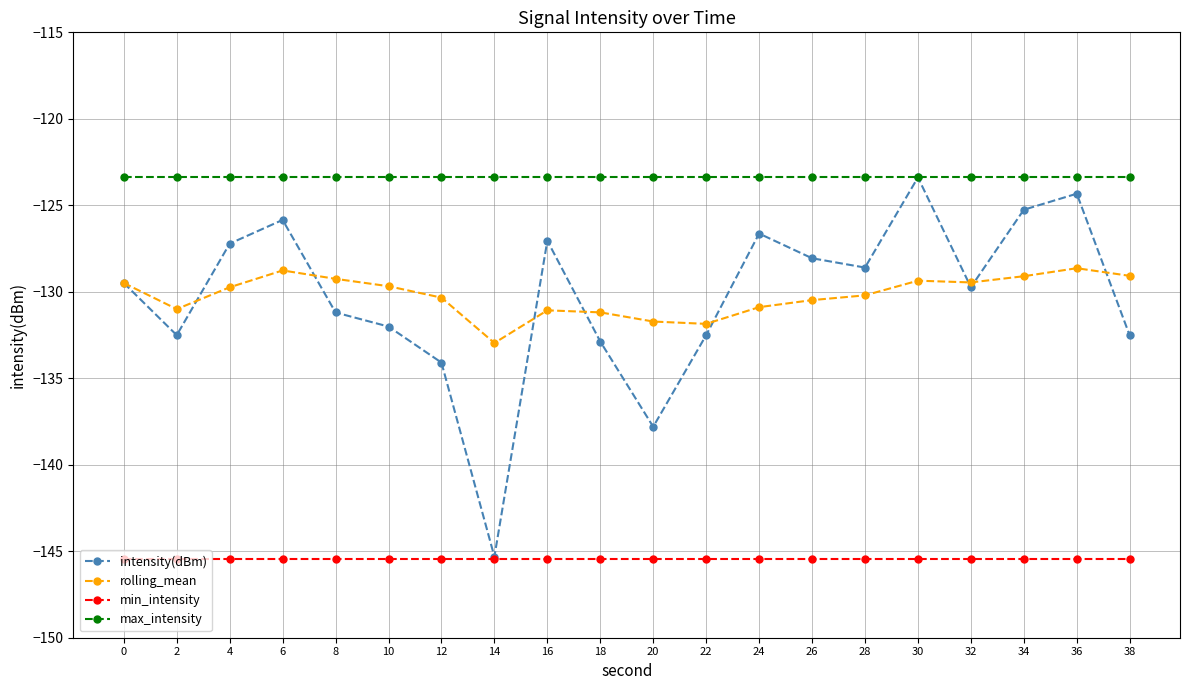

Is the value of rolling_mean at 14 greater than the value of intensity(dBm) at 0?

No